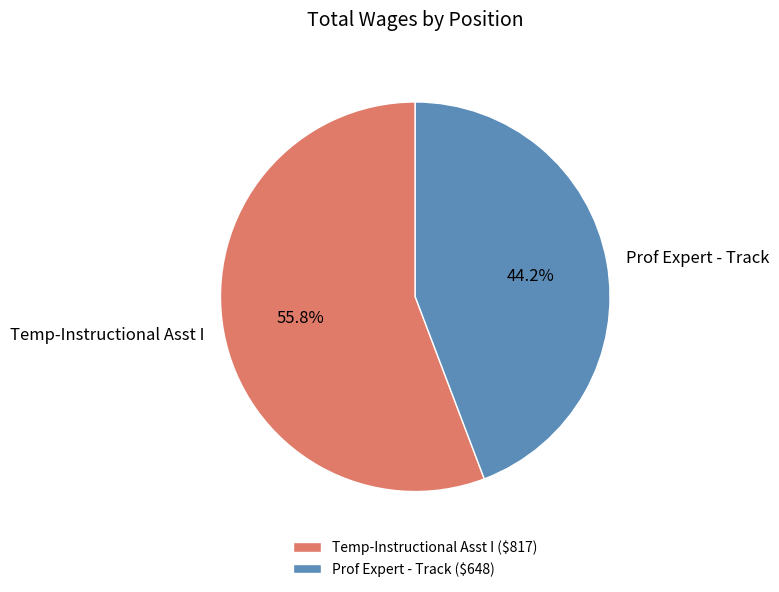

Rank the categories by value from highest to lowest.

Temp-Instructional Asst I, Prof Expert - Track